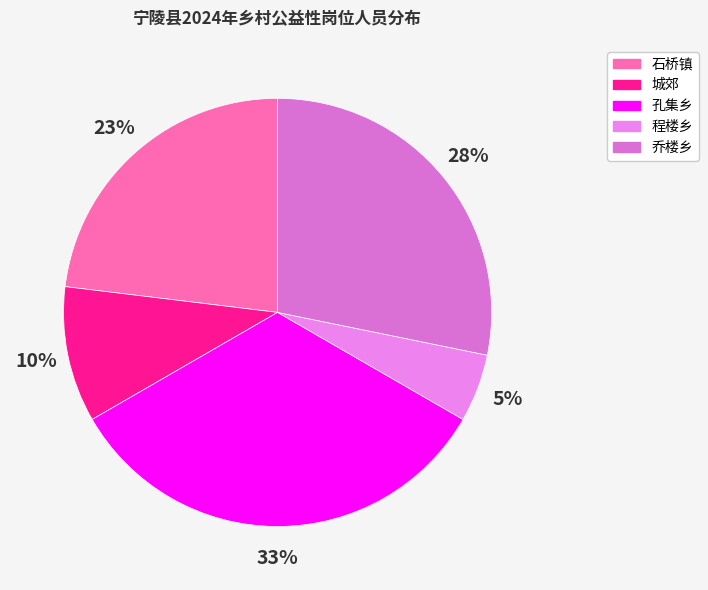

Rank the categories by value from highest to lowest.

孔集乡, 乔楼乡, 石桥镇, 城郊, 程楼乡